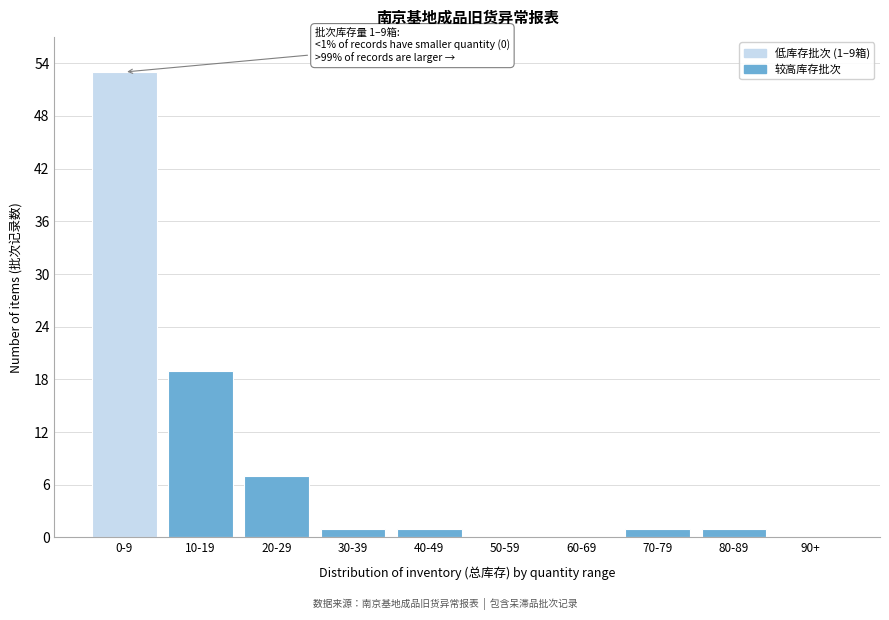

Reading left to right, list all the values displayed in this chart.

0-9=53	10-19=19	20-29=7	30-39=1	40-49=1	50-59=0	60-69=0	70-79=1	80-89=1	90+=0